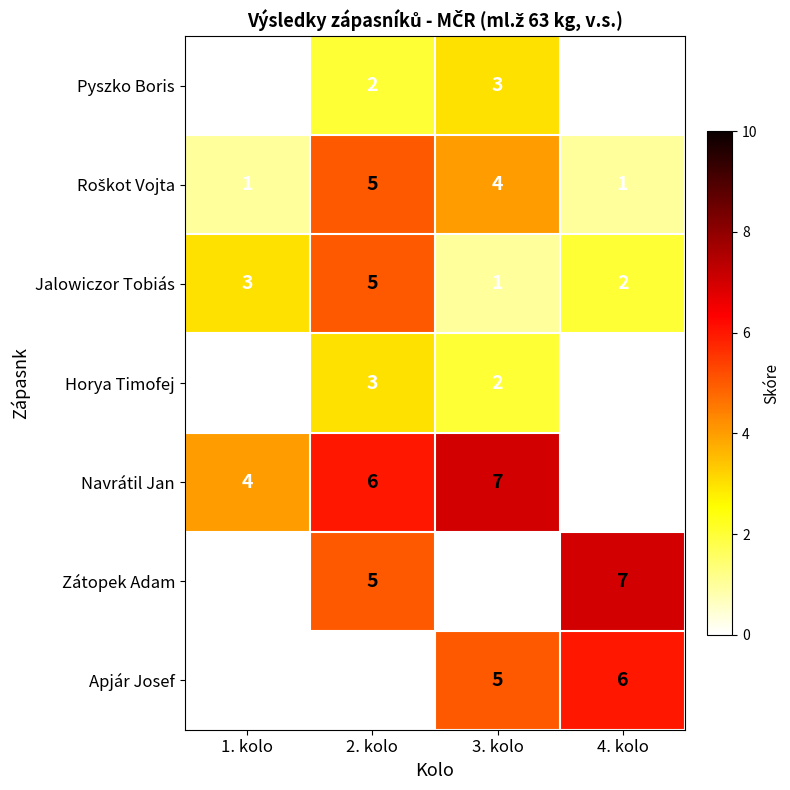

How many categories are shown in the chart?

4